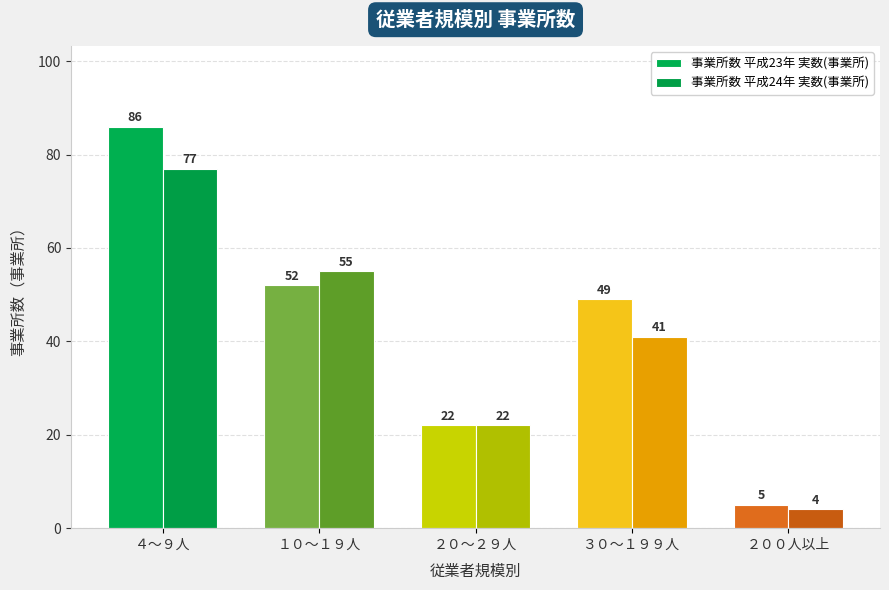

The value of 事業所数 平成24年 実数(事業所) at ２０～２９人 is 38. True or false?

False